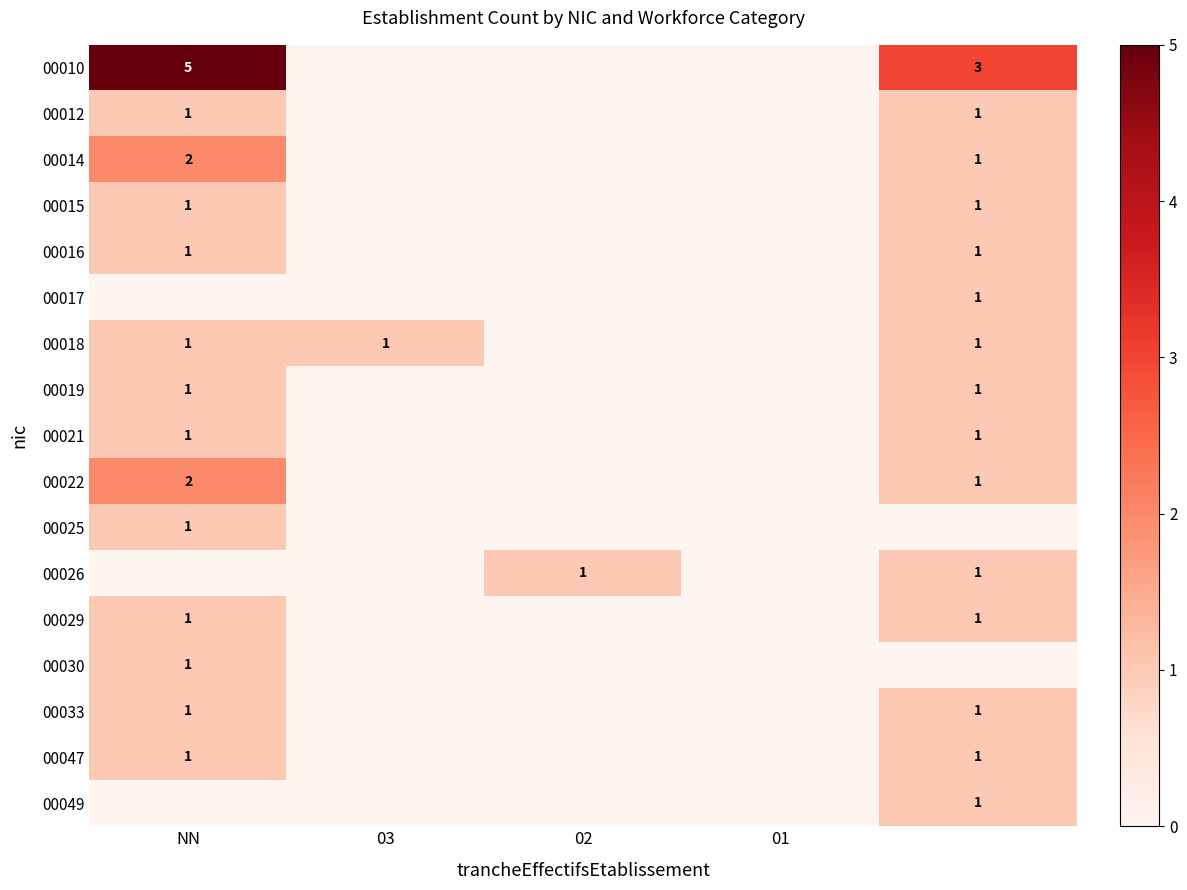

Rank the series at 01 from lowest to highest value.

00010, 00012, 00014, 00015, 00016, 00017, 00018, 00019, 00021, 00022, 00025, 00026, 00029, 00030, 00033, 00047, 00049